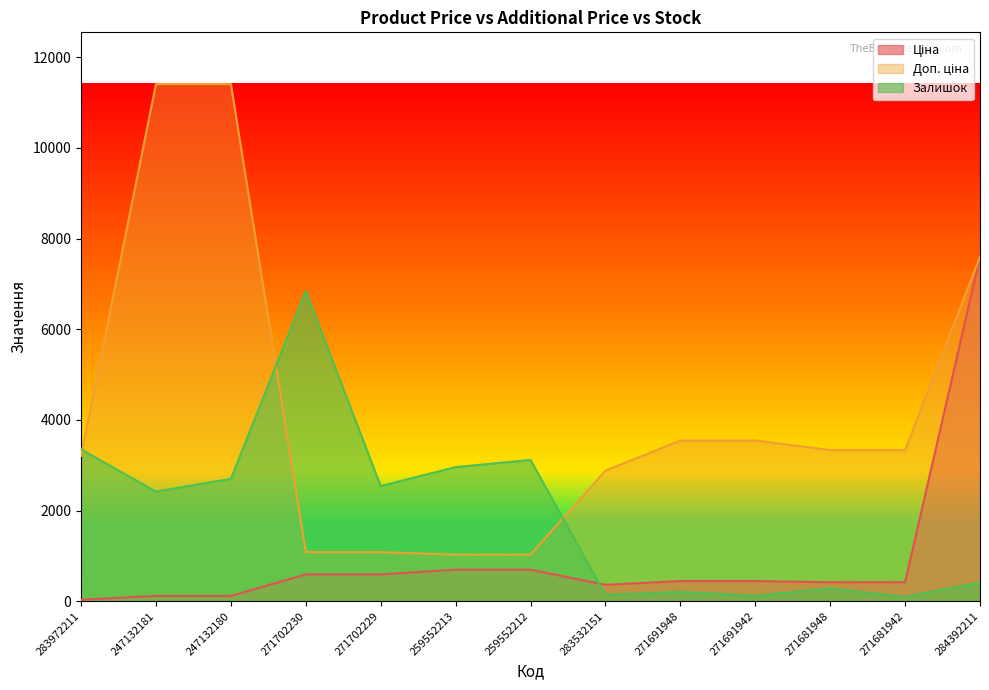

List the series in order of their peak value, highest first.

Доп. ціна, Ціна, Залишок